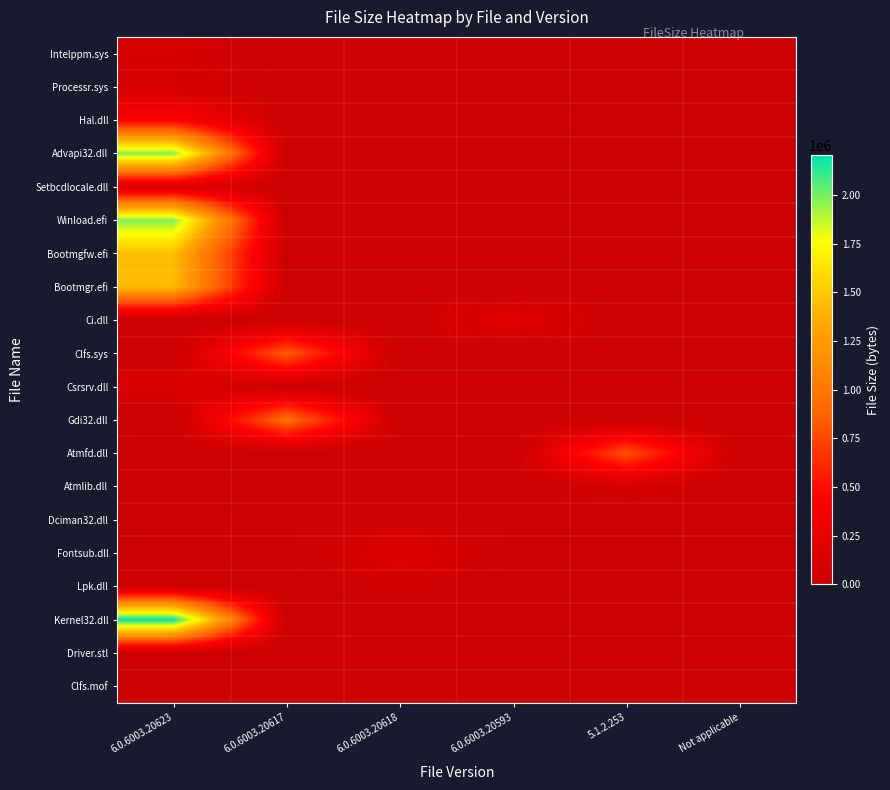

What is the difference between the highest and lowest values at 6.0.6003.20618?

197120